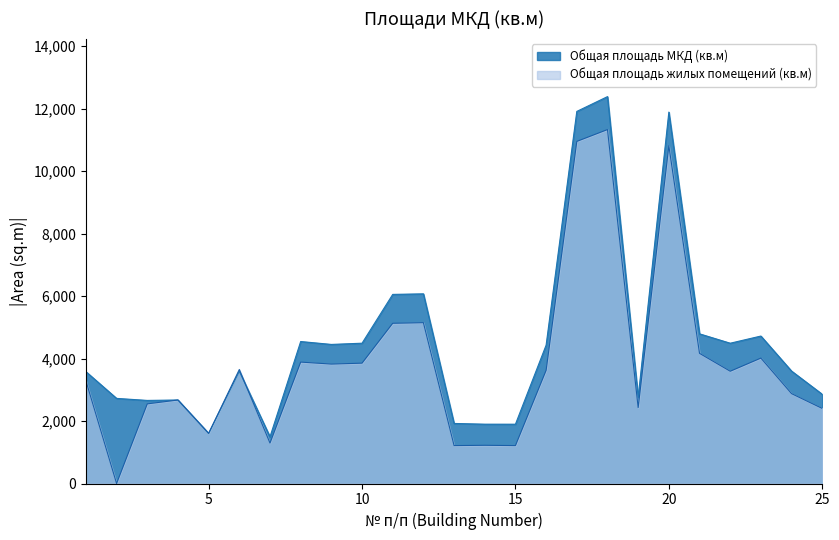

What is the difference between the maximum and minimum values in the Общая площадь жилых помещений (кв.м) series?

11331.6